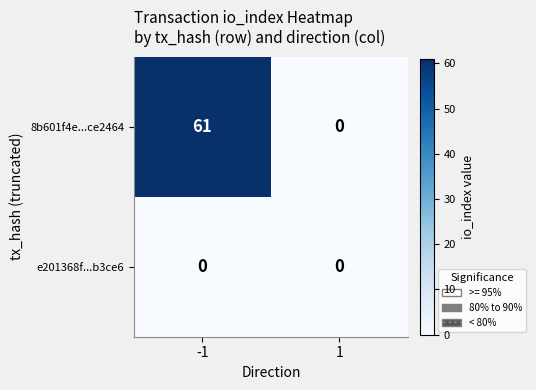

What is the difference between the maximum and minimum values in the 8b601f4e...ce2464 series?

61